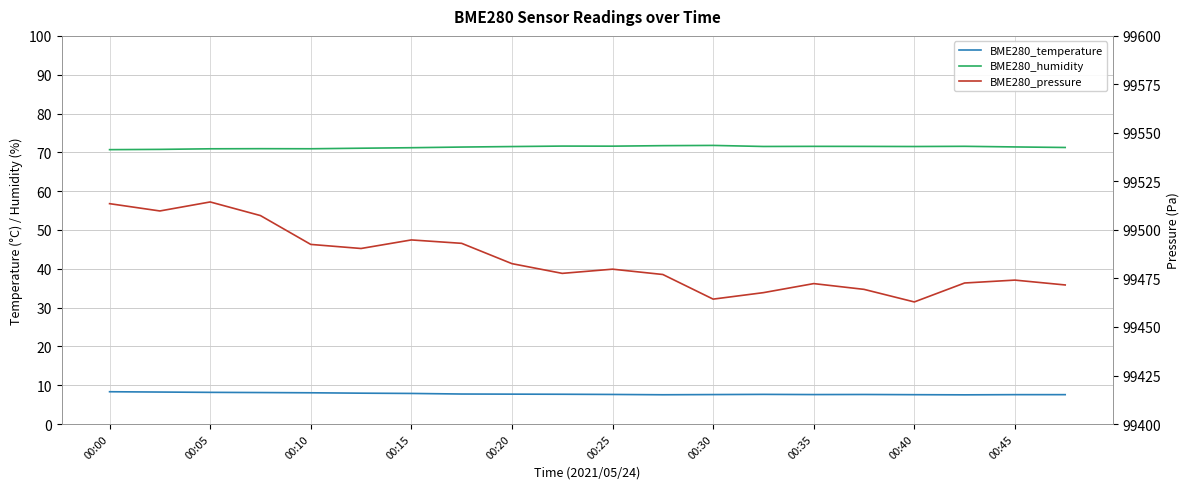

True or false: BME280_pressure and BME280_temperature intersect in this chart.

False